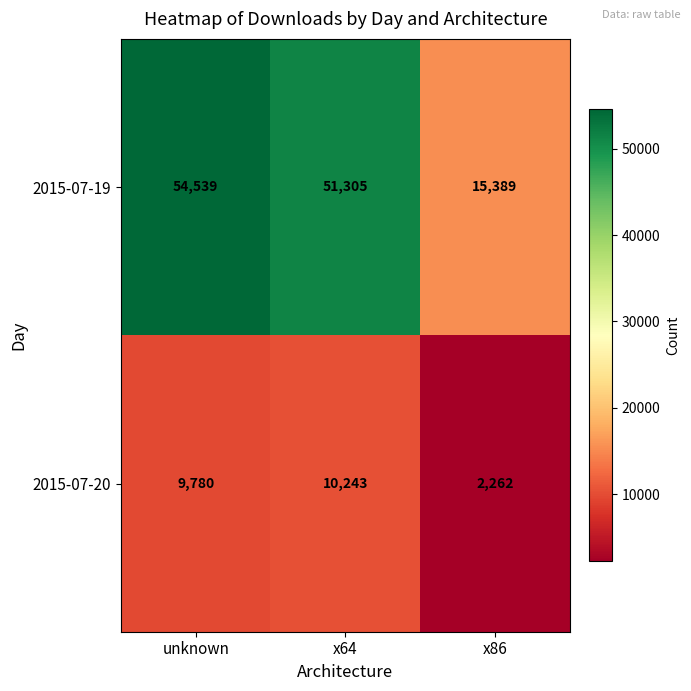

Reading left to right, transcribe all the data shown in this chart.

2015-07-19: unknown=54539	x64=51305	x86=15389
2015-07-20: unknown=9780	x64=10243	x86=2262